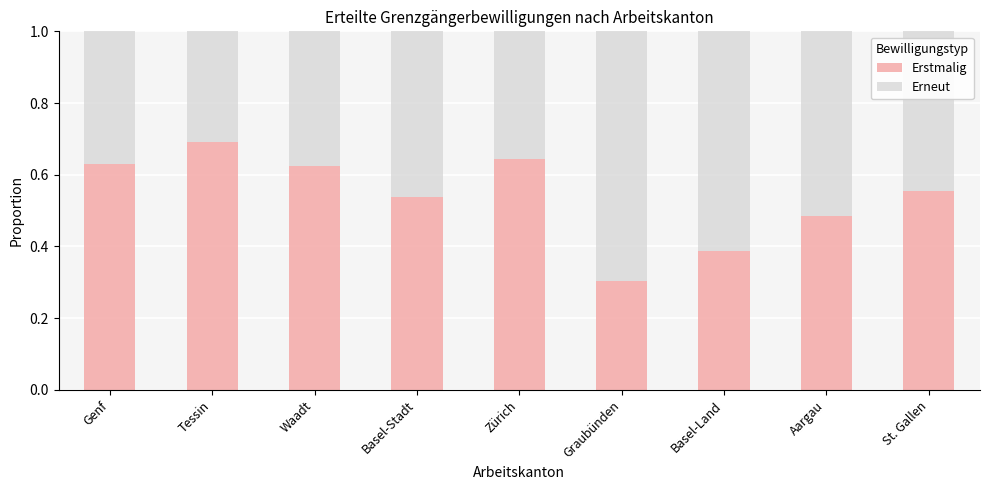

The Erstmalig series shows 0.7 at Basel-Land. True or false?

False